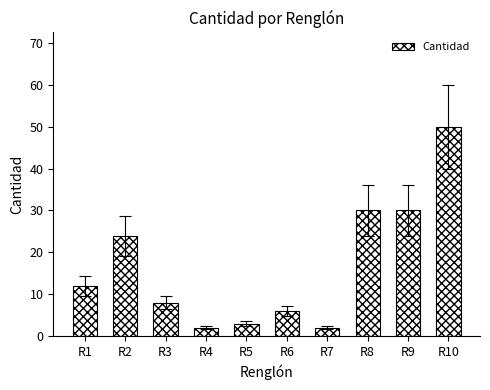

What is the sum of all values?

167